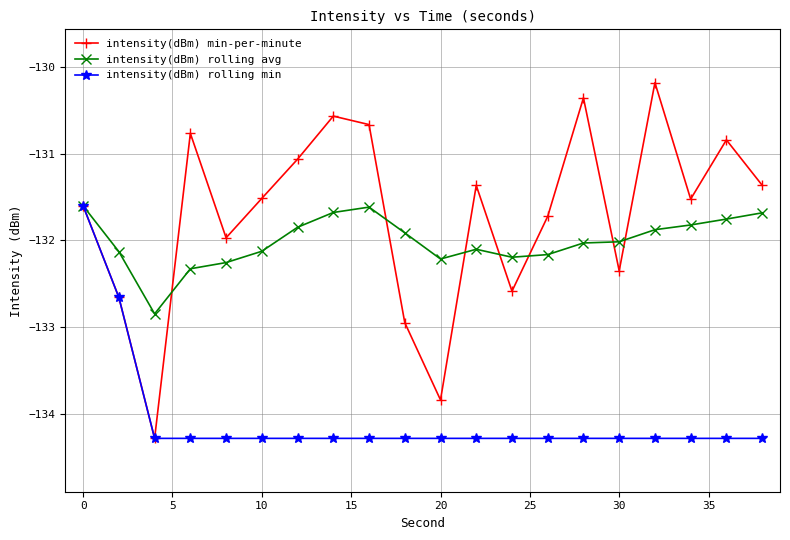

Which series has the largest total across all categories?

intensity(dBm) min-per-minute